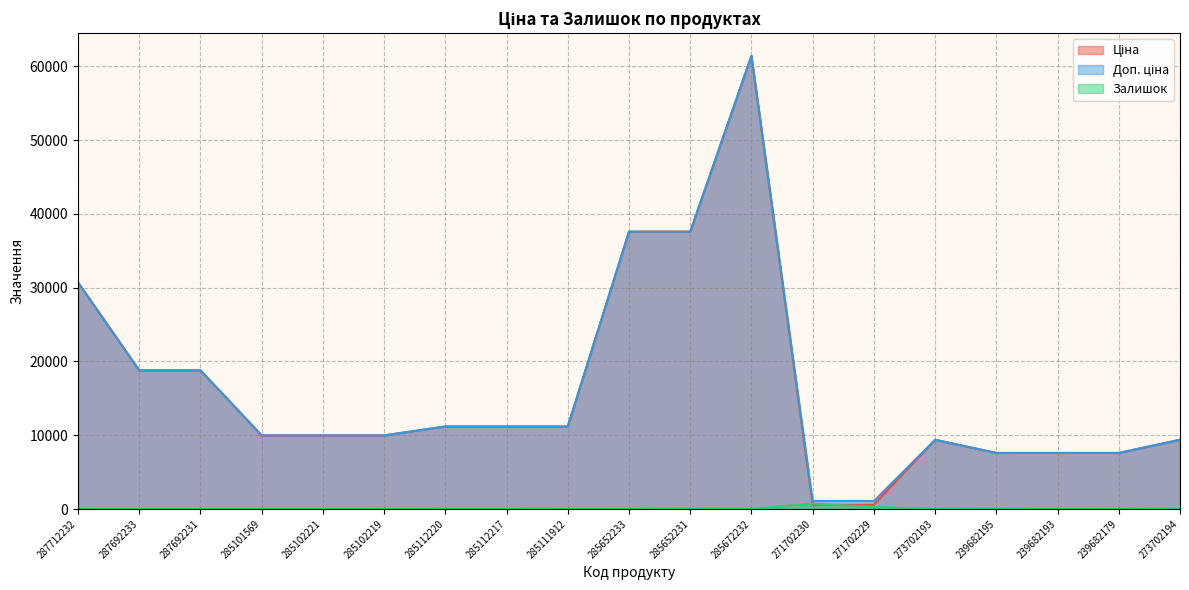

Which series has the widest spread of values?

Ціна